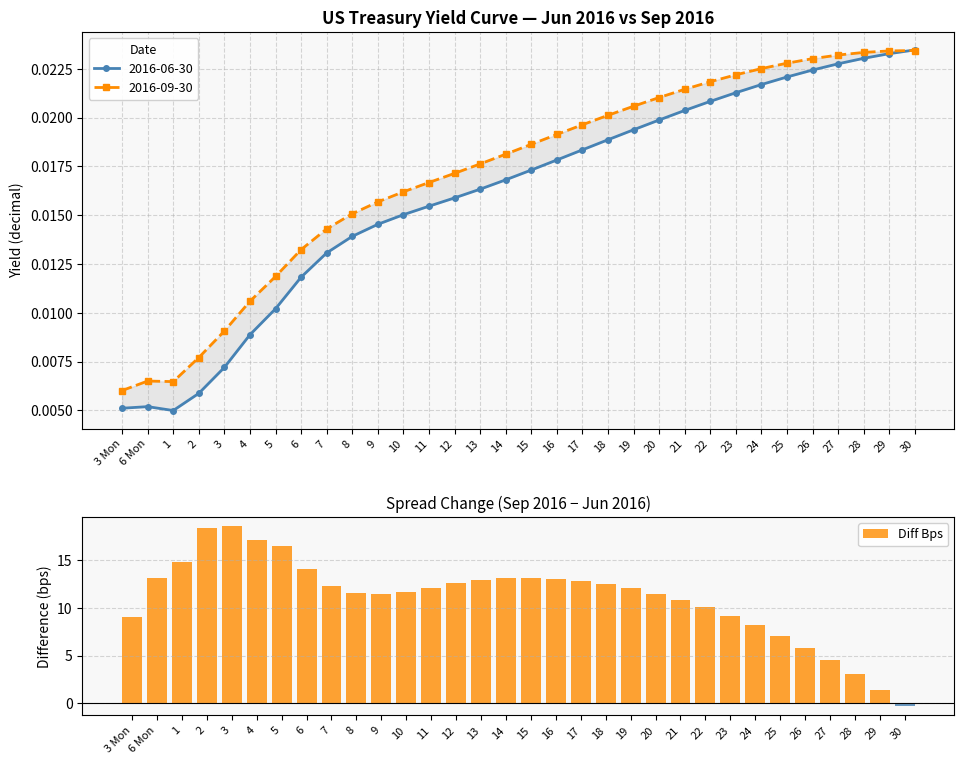

Reading left to right, what are all the values shown in this chart?

9.1	13.1	14.8	18.4	18.6	17.2	16.5	14.1	12.3	11.6	11.5	11.7	12.1	12.6	12.9	13.1	13.2	13.1	12.9	12.5	12.1	11.5	10.8	10.1	9.2	8.2	7.1	5.8	4.5	3.0	1.4	-0.3